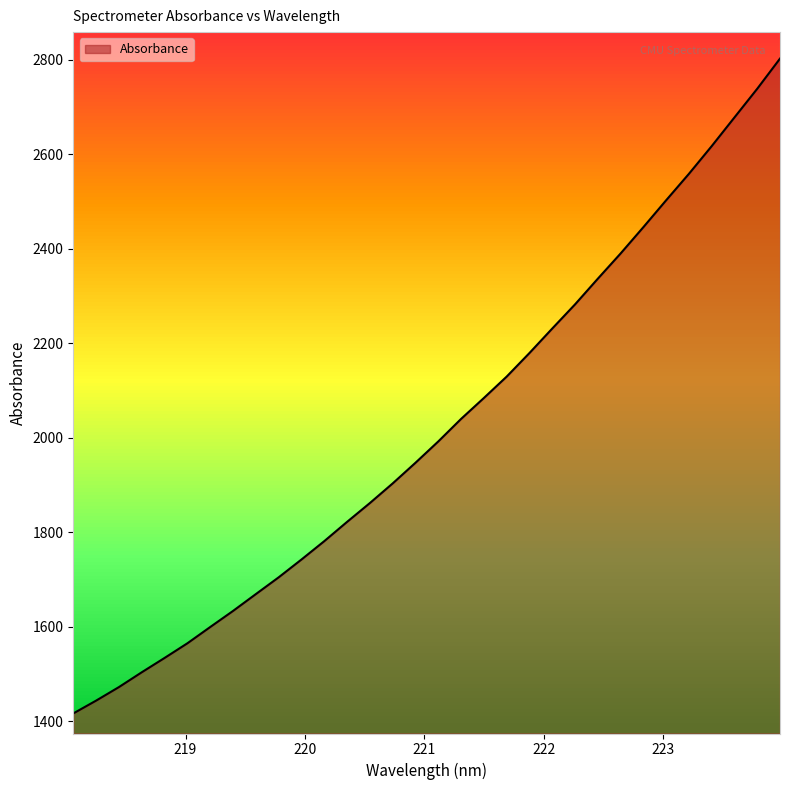

At which label is the value closest to 2109?

221.6902